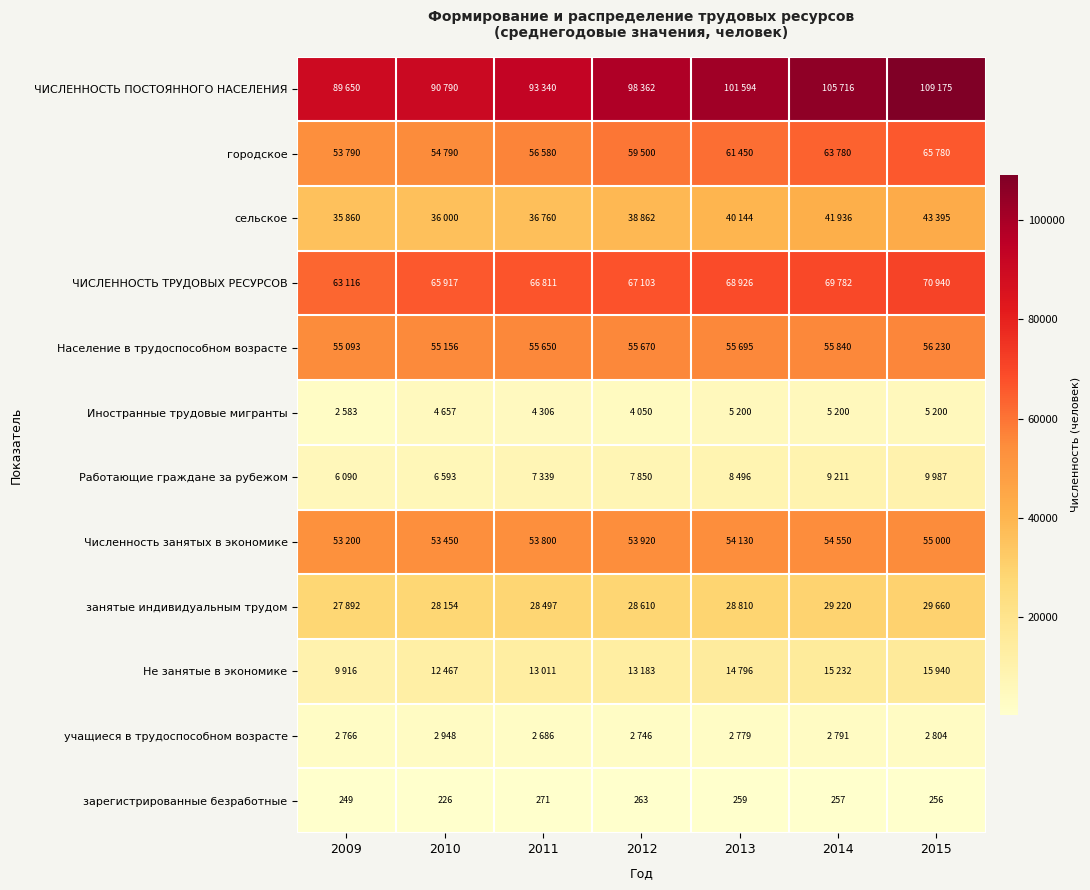

Which category has the lowest value in the зарегистрированные безработные series?

2010